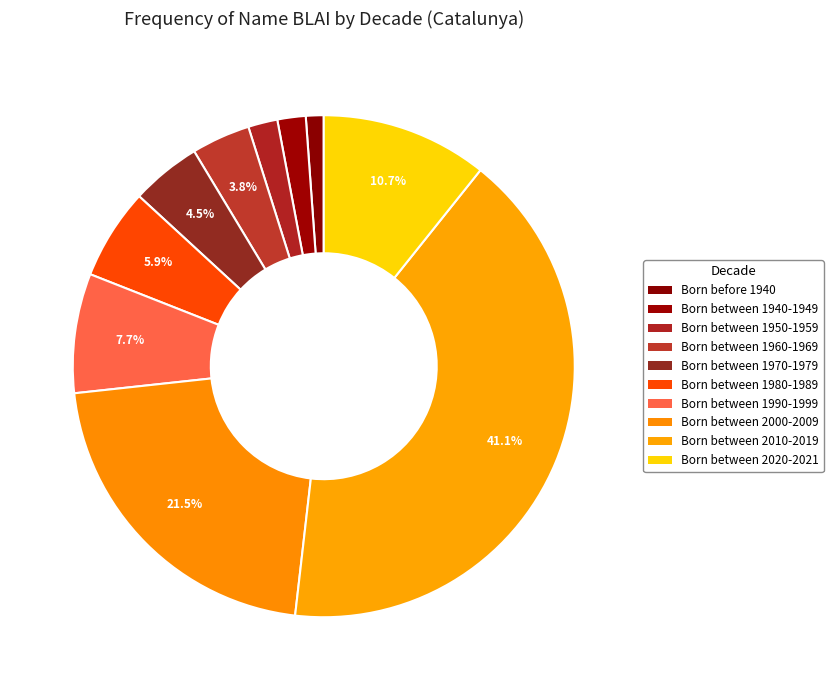

How many slices are in this pie chart?

10